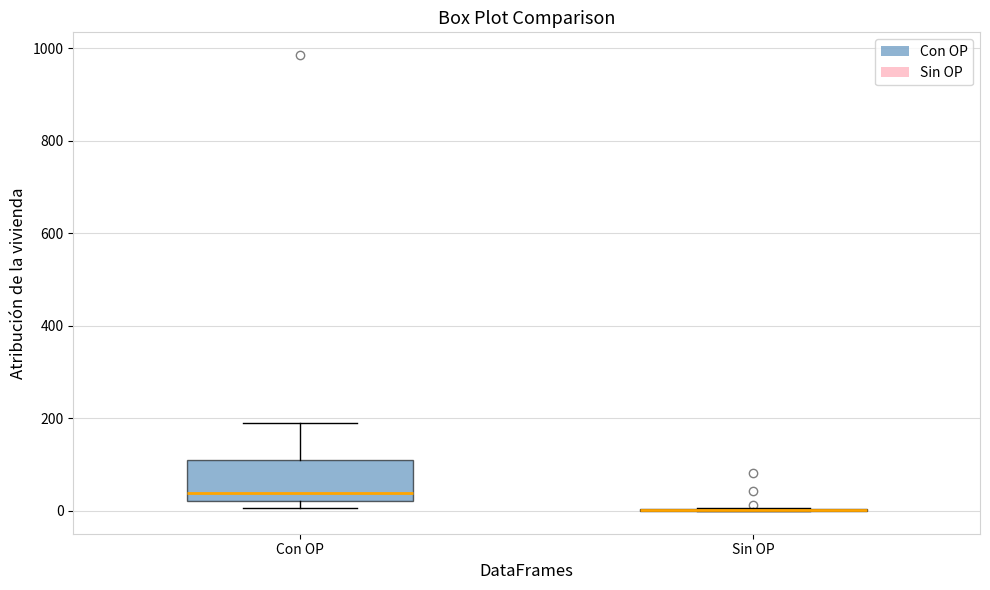

Reading left to right, transcribe this box plot: for each box, give where its median line is, the range the box spans, and where its two whiskers end, as read against the y-axis. The values are not printed on the chart, so give them approximately, as read against the axis.

Con OP: median 40, box 20 to 100, whiskers 0 to 200
Sin OP: box collapsed to a line at 0, whiskers 0 to 0